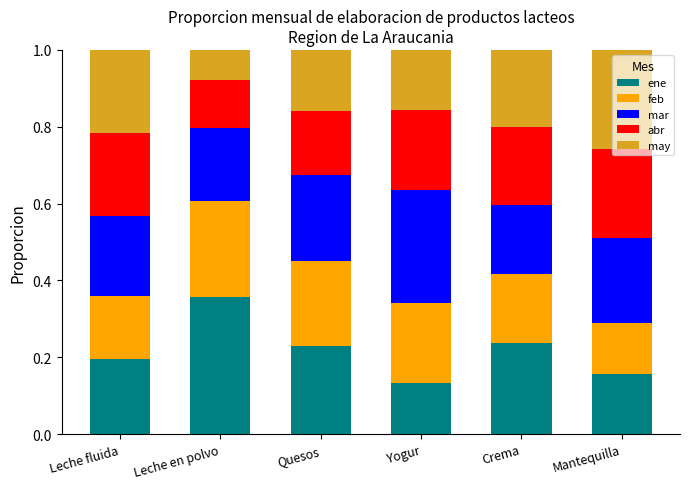

How many ene values are between 0 and 1?

6